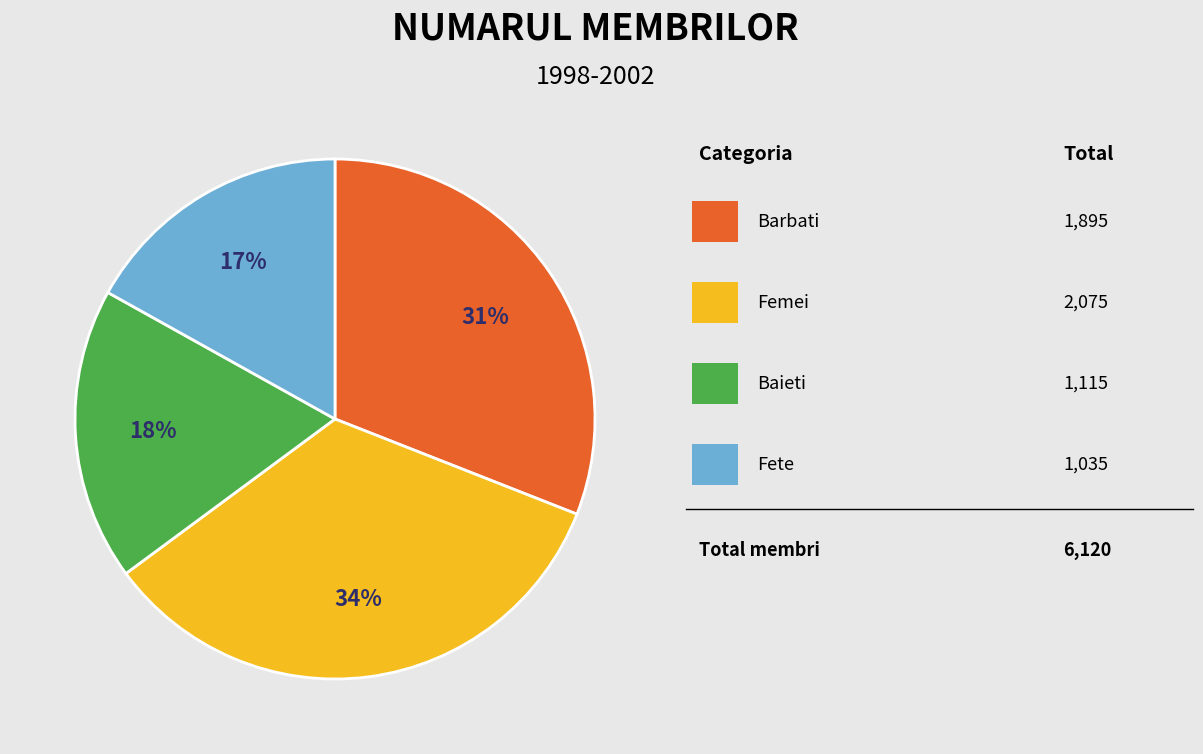

Does any single category account for the majority?

No